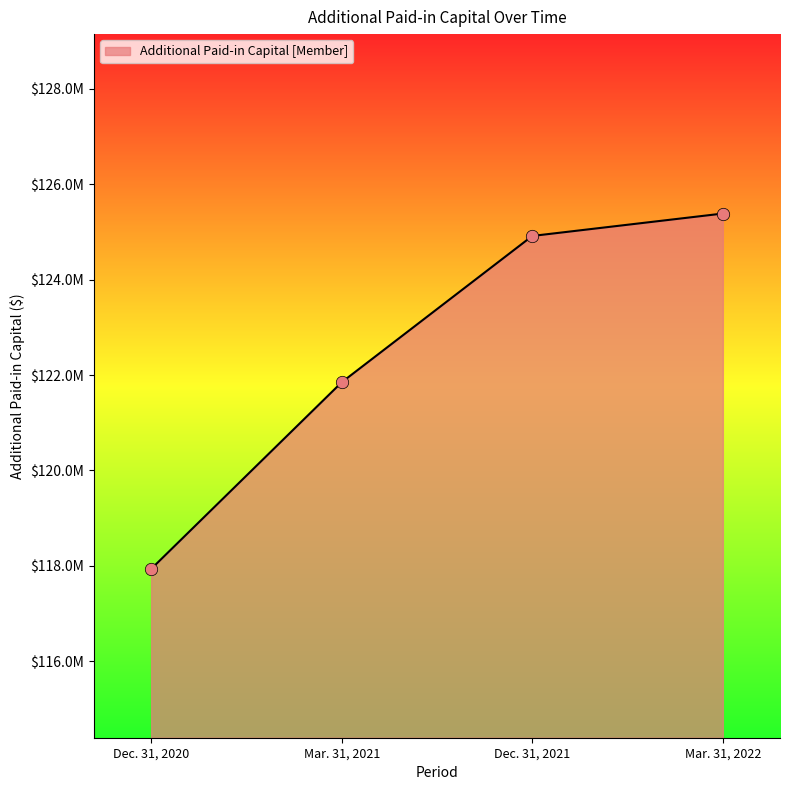

What is the change in value from Mar. 31, 2021 to Mar. 31, 2022?

+3537061